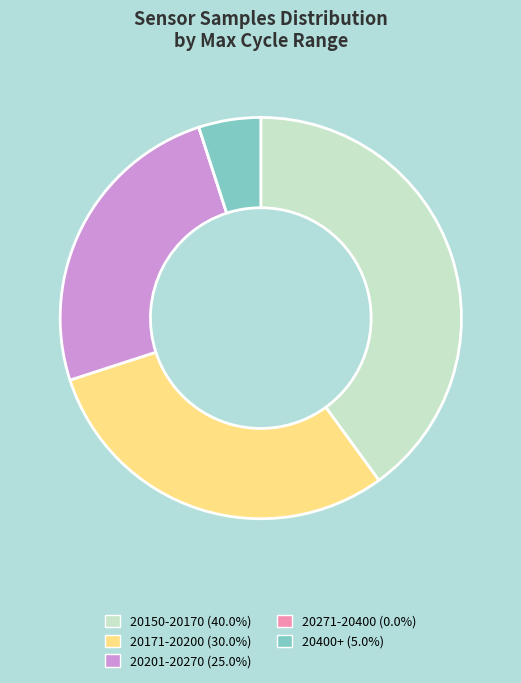

Do 20400+ (5.0%) and 20150-20170 (40.0%) together represent more than half of the pie?

No